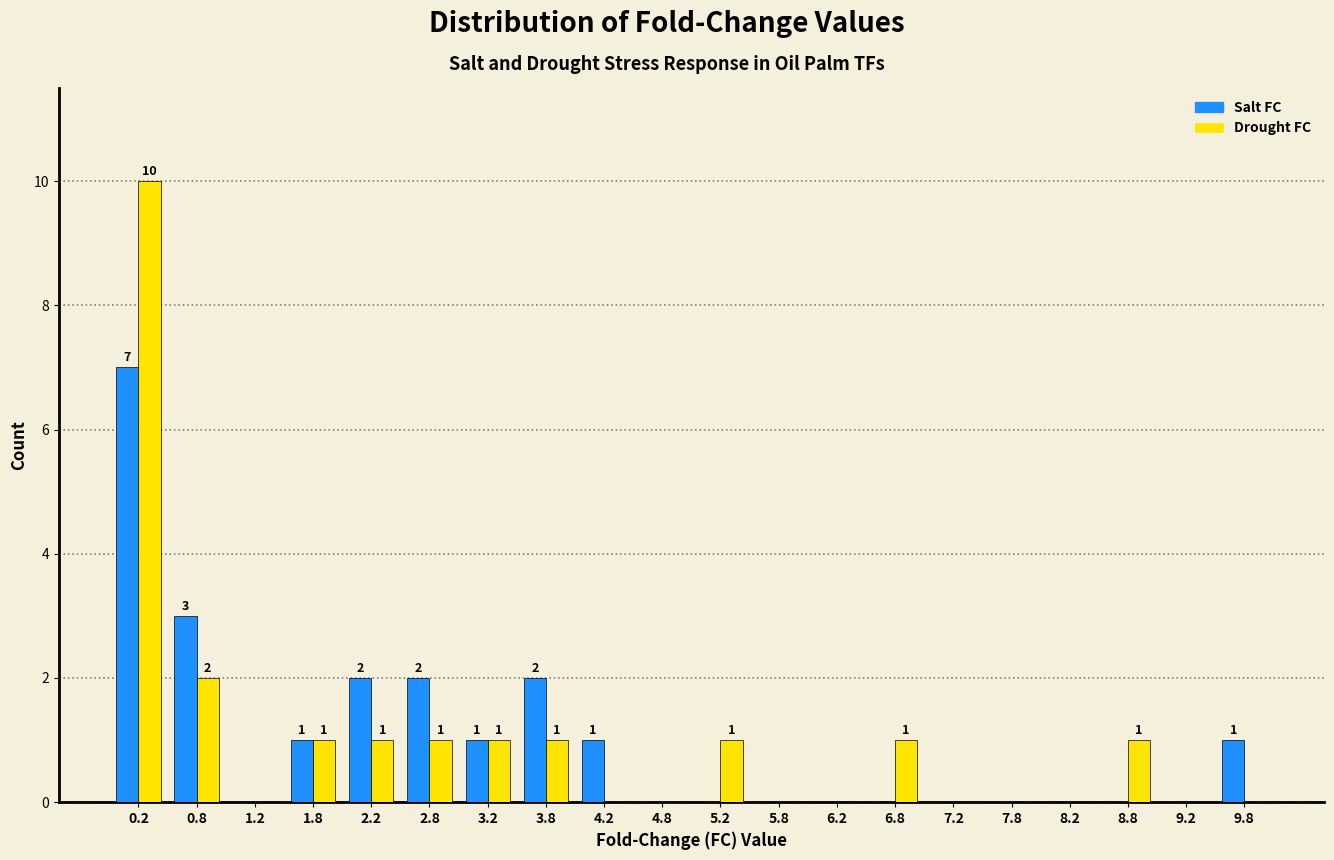

Is the value of Drought FC at 9.2 greater than the value of Salt FC at 1.8?

No